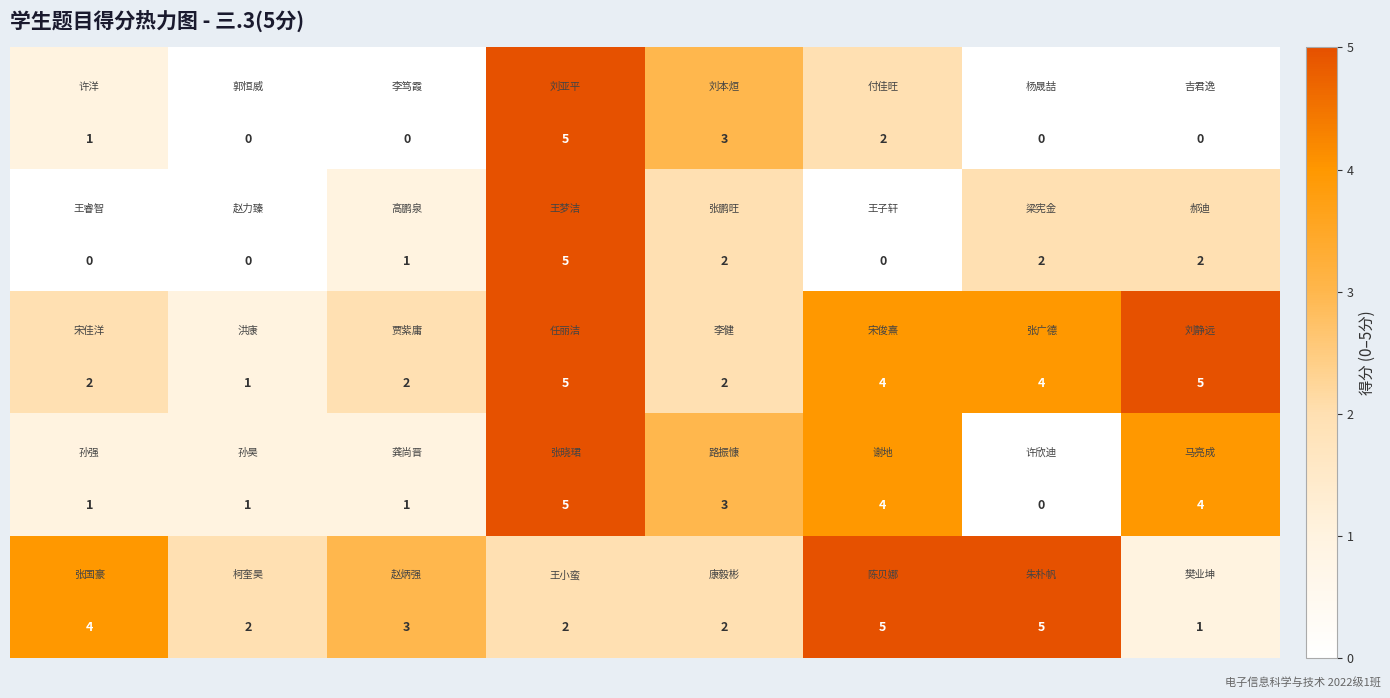

What is the maximum value shown in the chart?

5